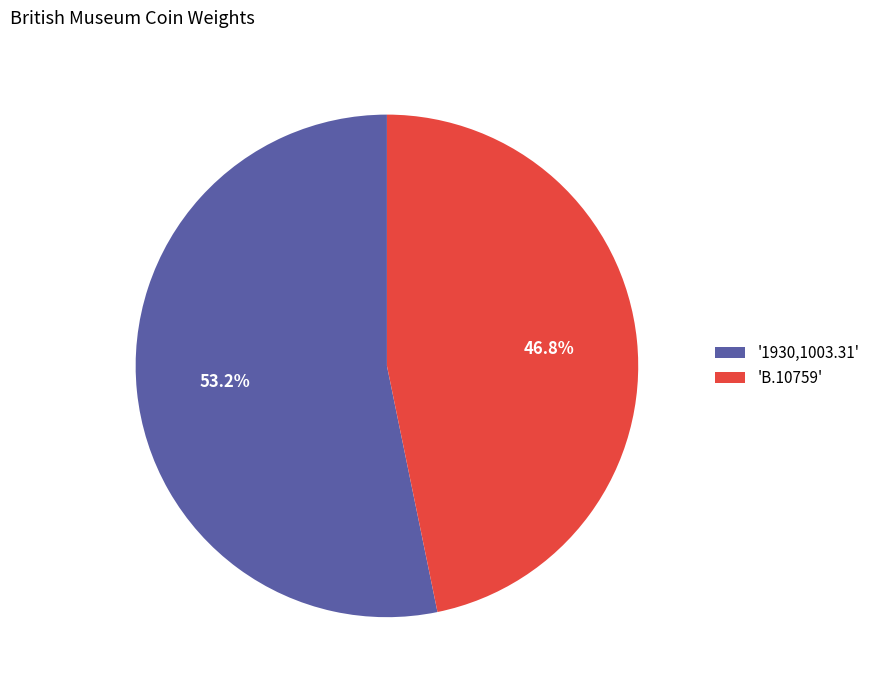

Combined, what portion of the pie is '1930,1003.31' and 'B.10759'?

100.0%